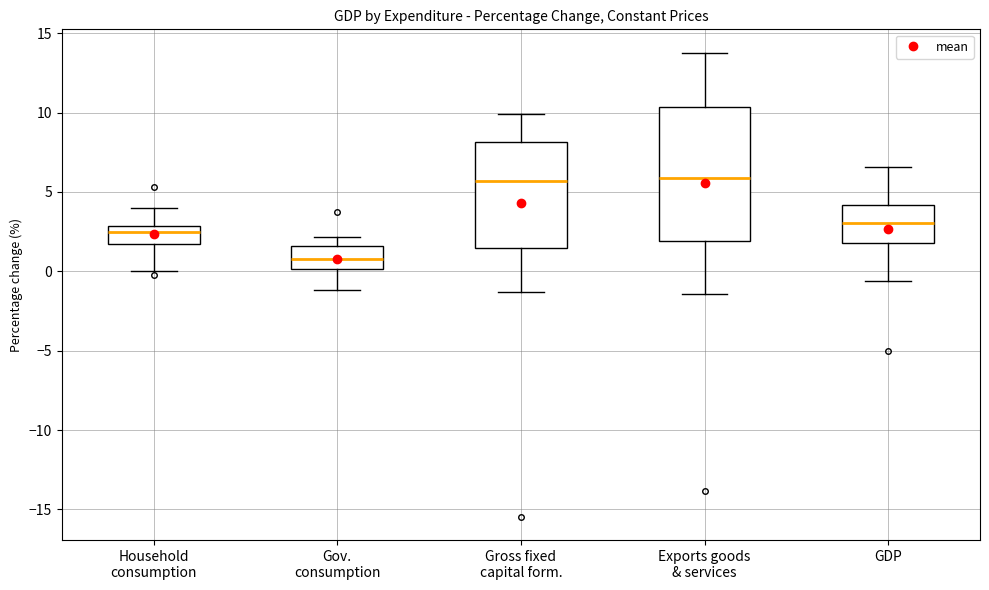

Reading left to right, read every box against the y-axis: the position of its median line, the range the box covers, and the ends of its whiskers. The values are not printed on the chart, so give them approximately, as read against the axis.

Household consumption: median 2.5, box 1.5 to 3.0, whiskers 0.0 to 4.0
Gov. consumption: median 1.0, box 0.0 to 1.5, whiskers -1.0 to 2.0
Gross fixed capital form.: median 5.5, box 1.5 to 8.0, whiskers -1.5 to 10.0
Exports goods & services: median 6.0, box 2.0 to 10.5, whiskers -1.5 to 14.0
GDP: median 3.0, box 2.0 to 4.0, whiskers -0.5 to 6.5